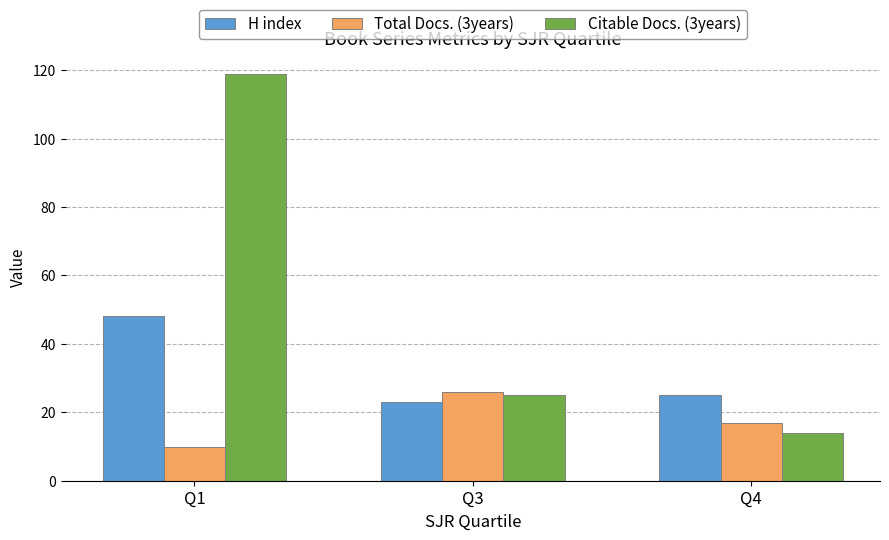

Reading left to right, what are all the values shown in this chart?

H index: 48	23	25
Total Docs. (3years): 10	26	17
Citable Docs. (3years): 119	25	14